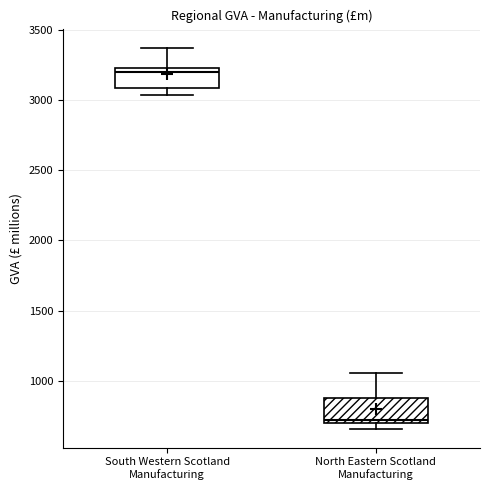

Where does the upper whisker of the box for North Eastern Scotland Manufacturing end on the y-axis? The values are not printed on the chart, so give them approximately, as read against the axis.

1050